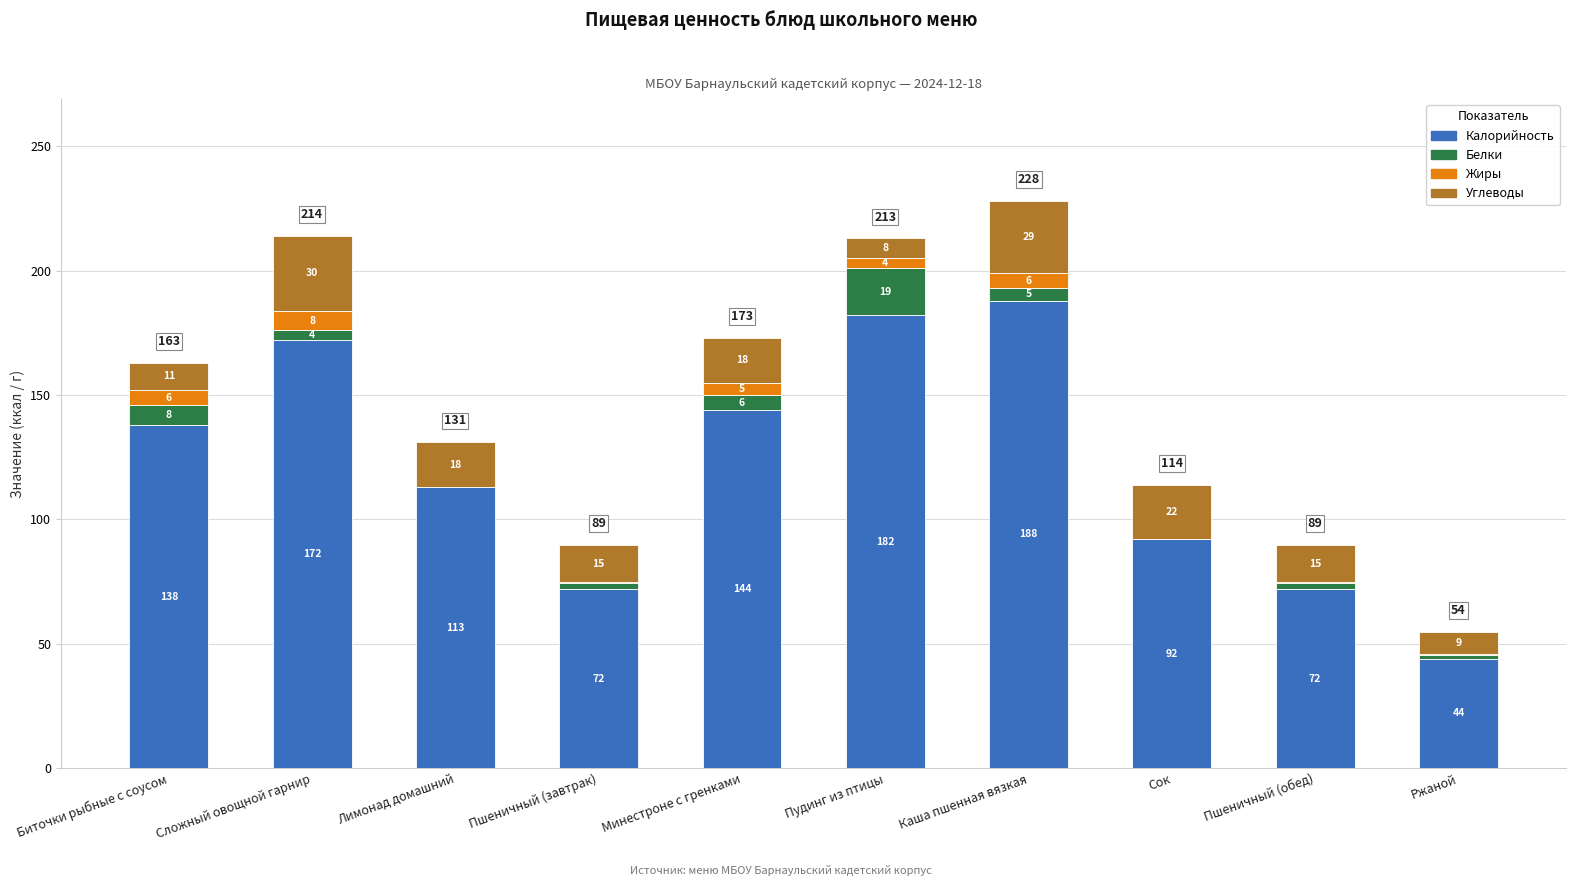

The value of Калорийность at Ржаной is 44.0. True or false?

True